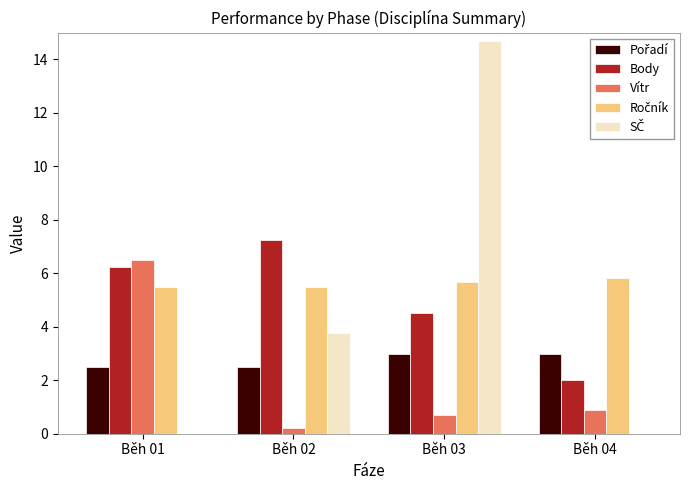

How many data points does each series have?

4